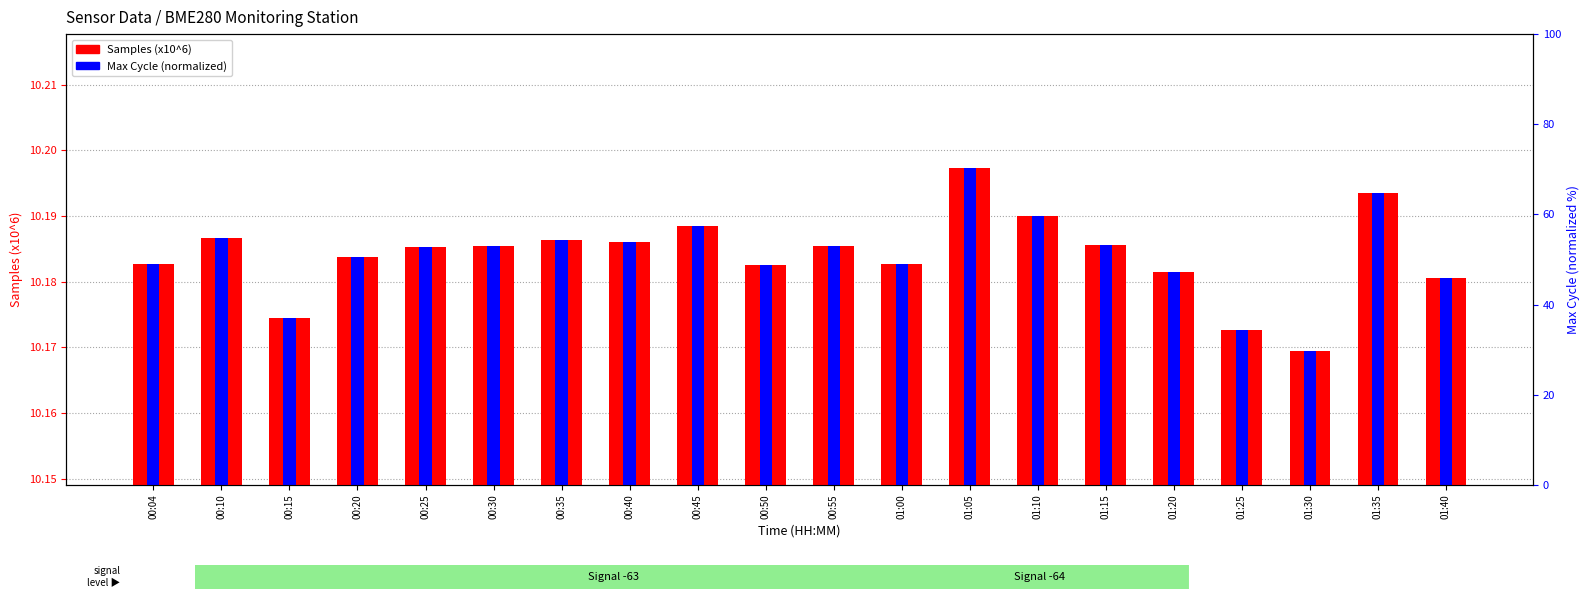

The chart shows a value of 5.3 at 00:10. True or false?

False